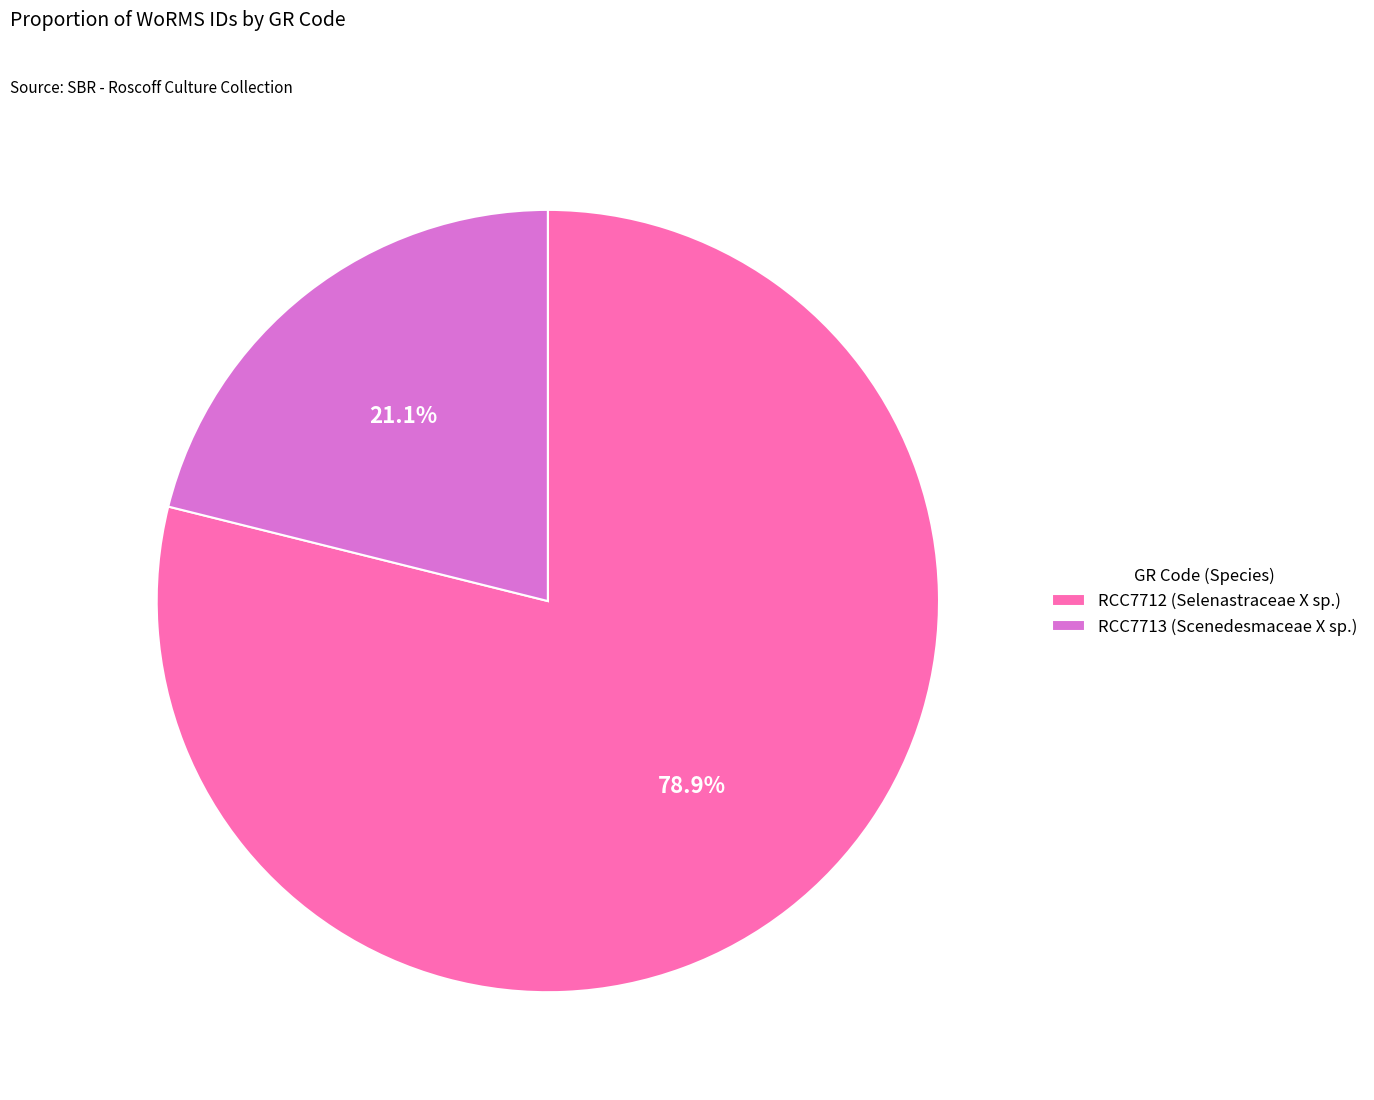

To the nearest percent, what portion does RCC7712 represent?

79%